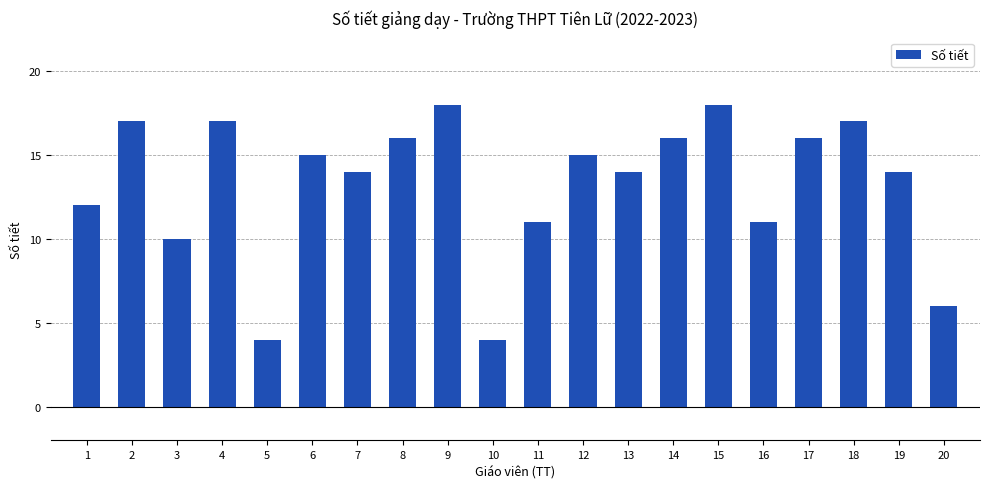

What is the smallest value displayed?

4